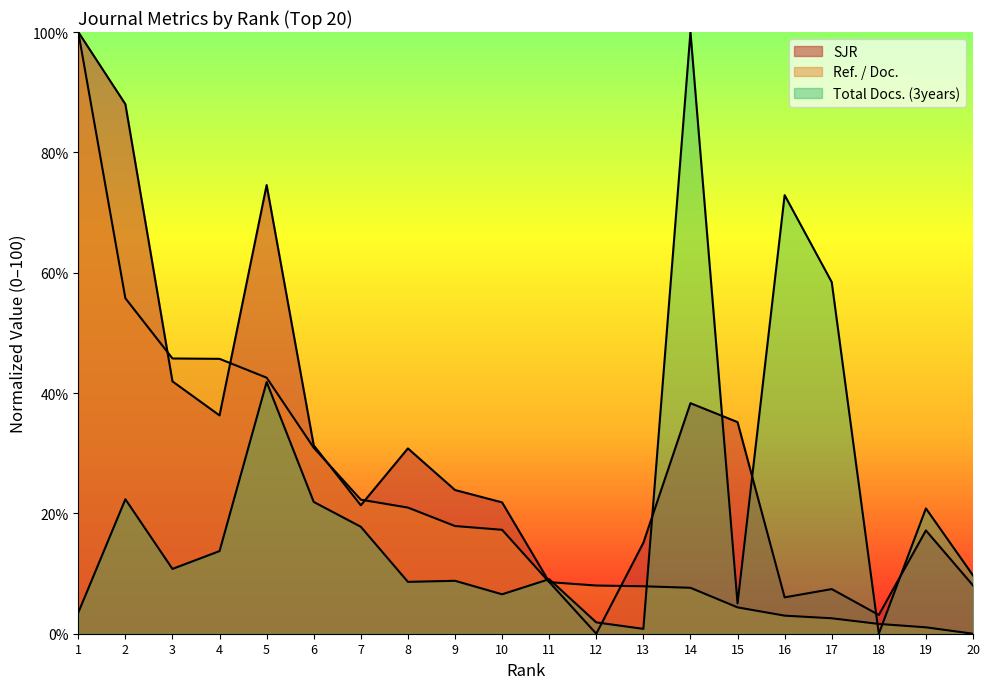

How many data points in Total Docs. (3years) are above 10?

10